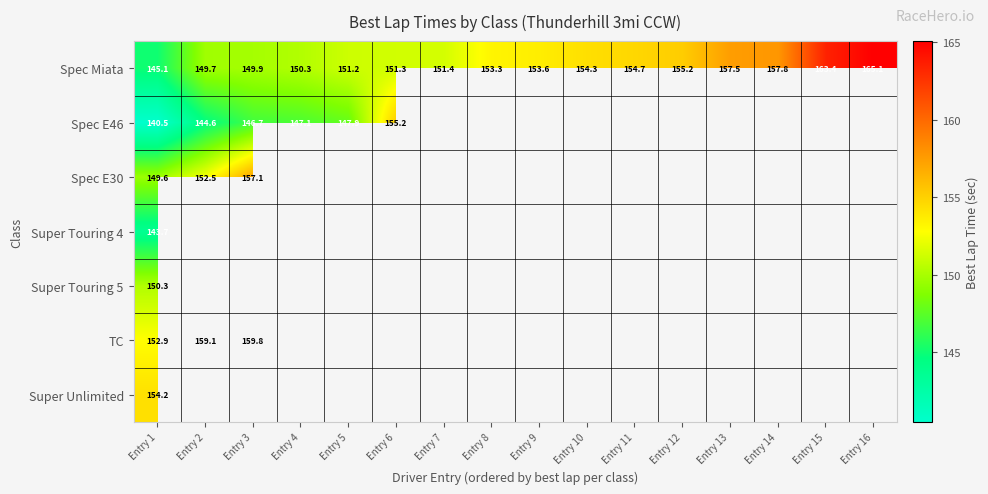

What is the difference between the maximum and minimum values in the TC series?

6.9